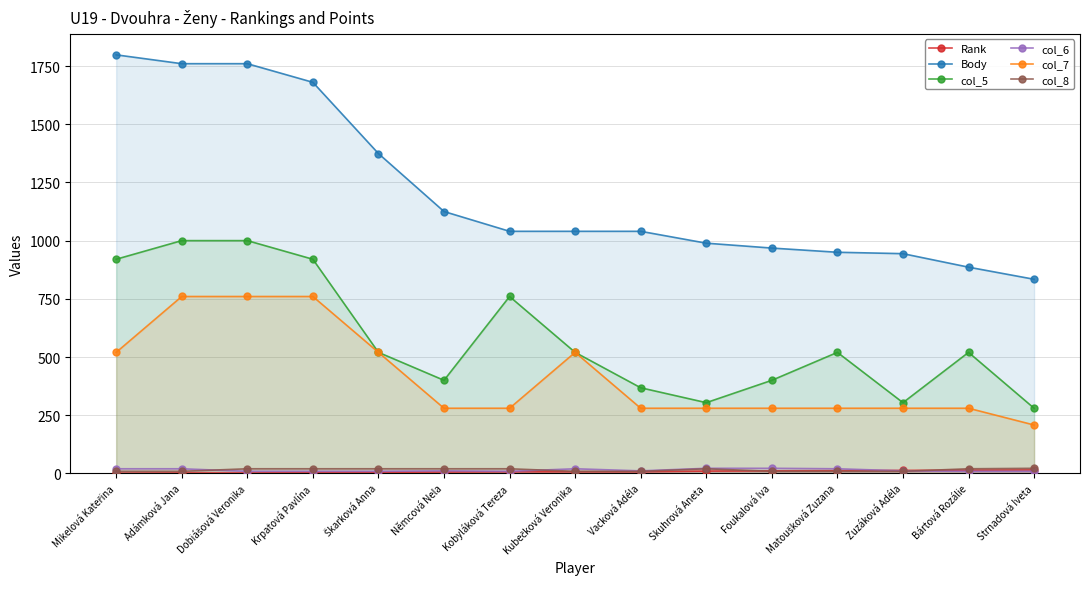

What are all the series names shown in the legend?

Rank, Body, col_5, col_6, col_7, col_8